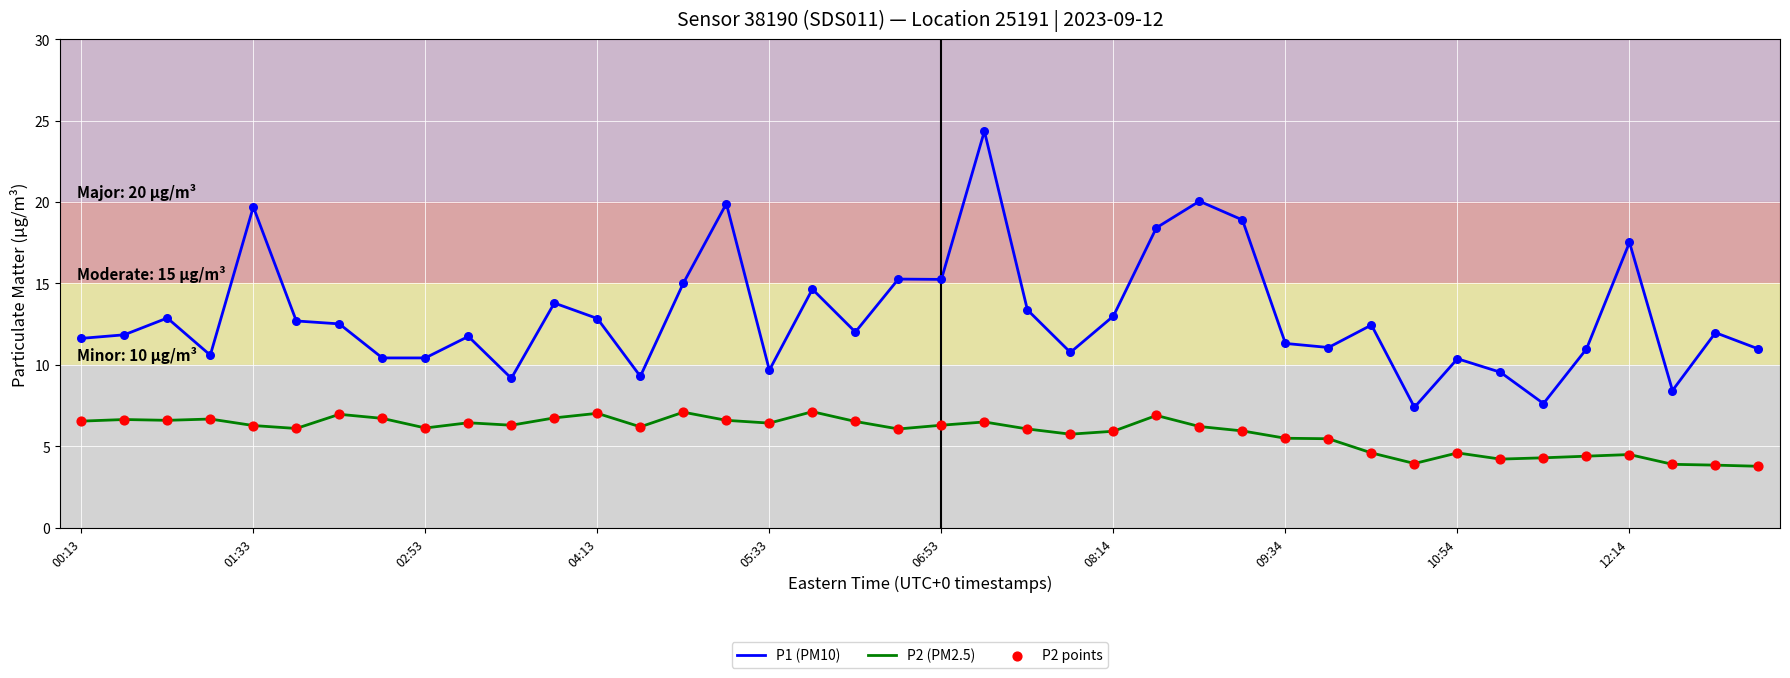

Which series has the widest spread of values?

P1 (PM10)